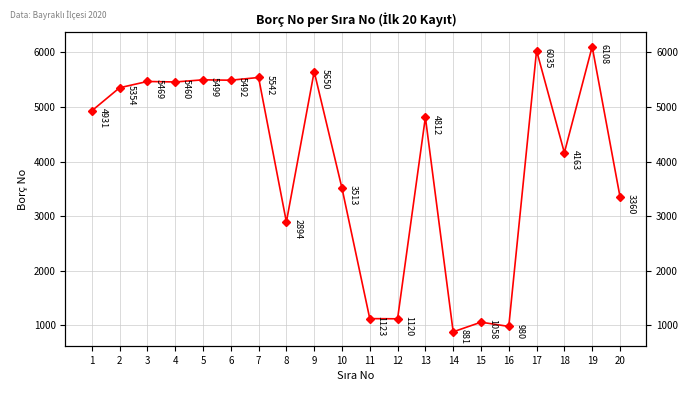

True or false: there are more than 0 points higher than both neighbors.

True